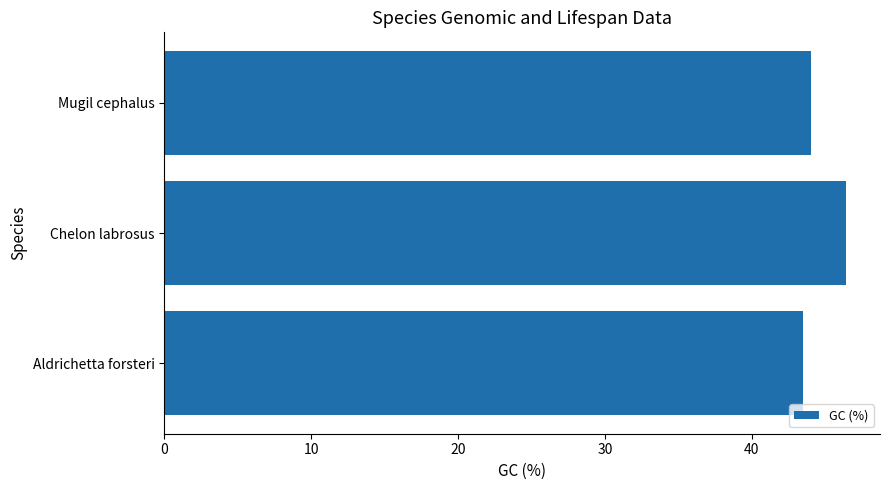

What is the minimum value shown in the chart?

43.5